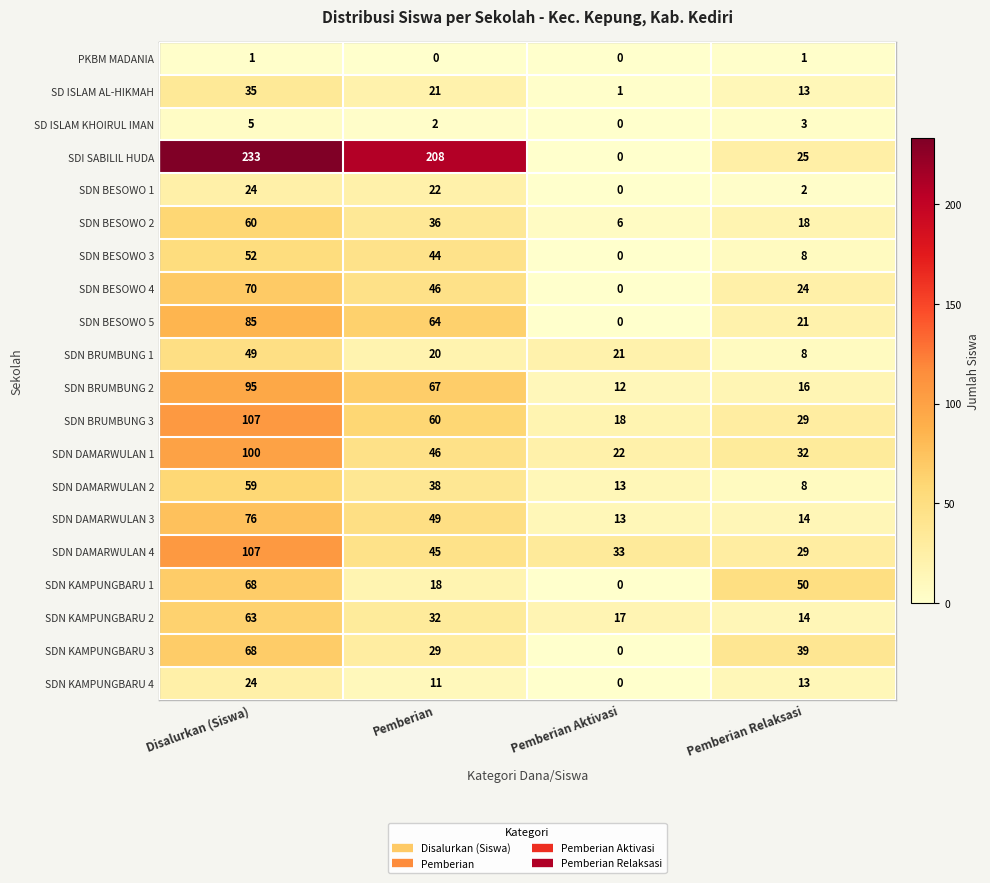

Which series changed the most between Disalurkan (Siswa) and Pemberian Relaksasi?

SDI SABILIL HUDA